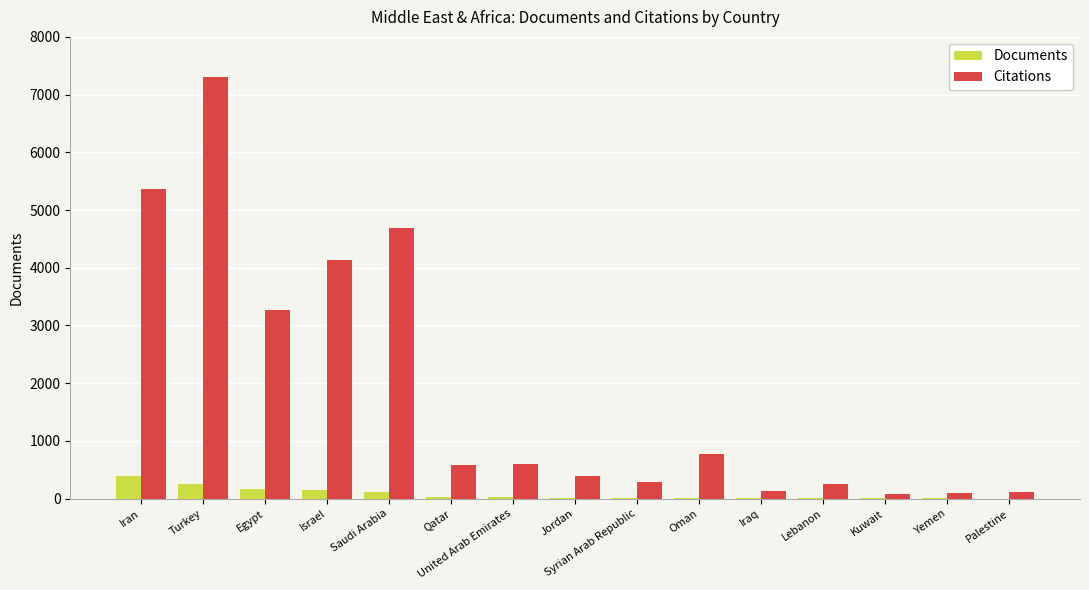

What is the maximum value shown in the chart?

7313